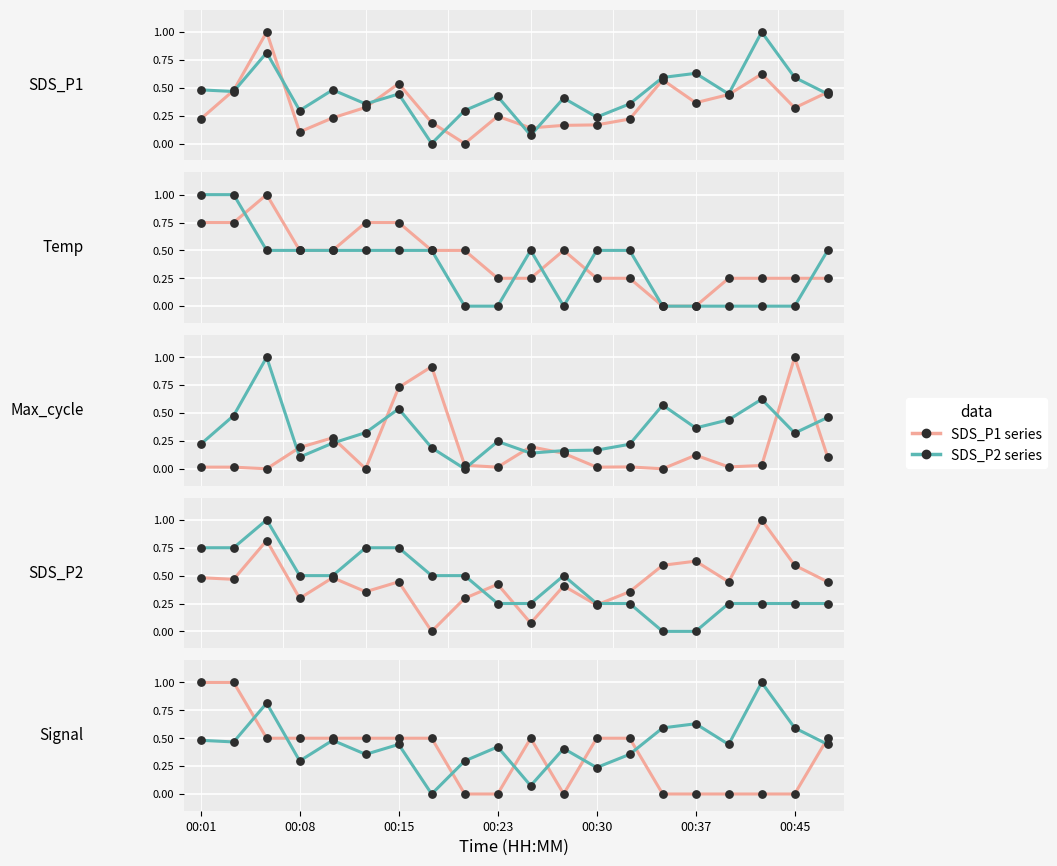

What is the total value across all series at 00:01?

1.5